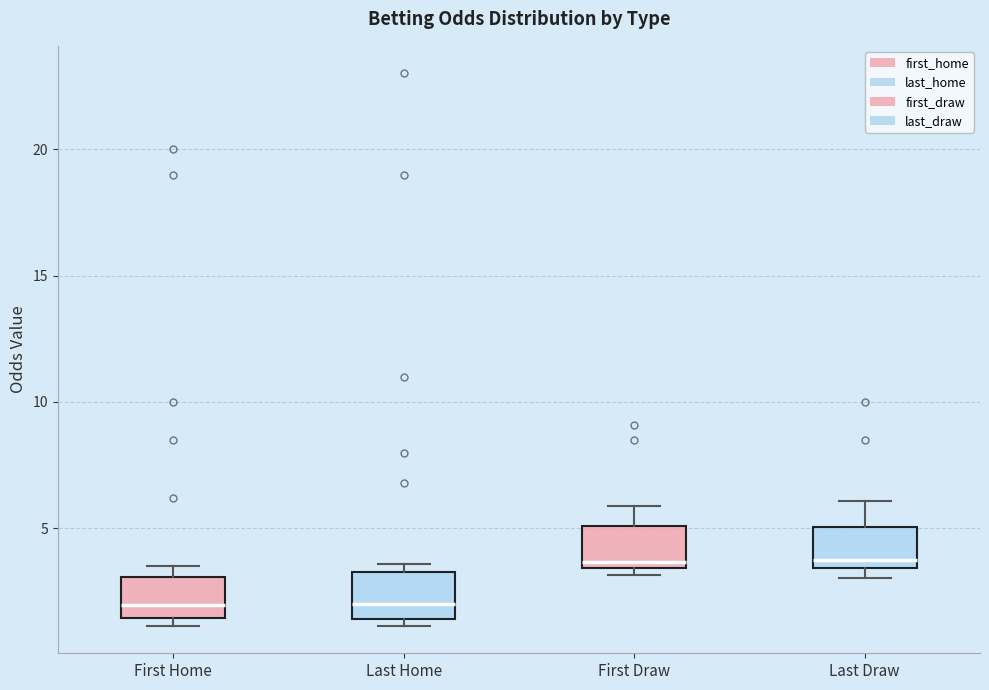

Where is the upper edge of the box for Last Draw on the y-axis? The values are not printed on the chart, so give them approximately, as read against the axis.

5.0